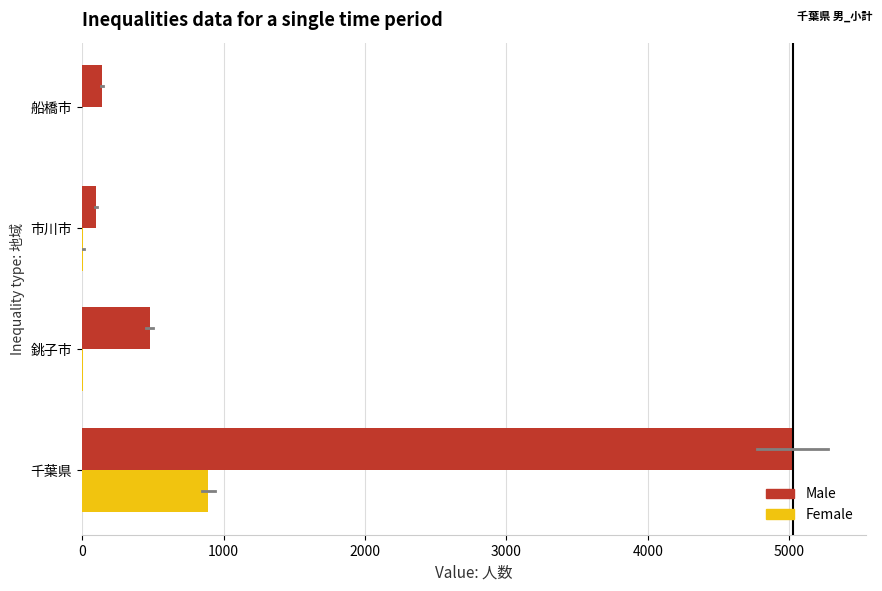

At which label is Male closest to 2561?

銚子市